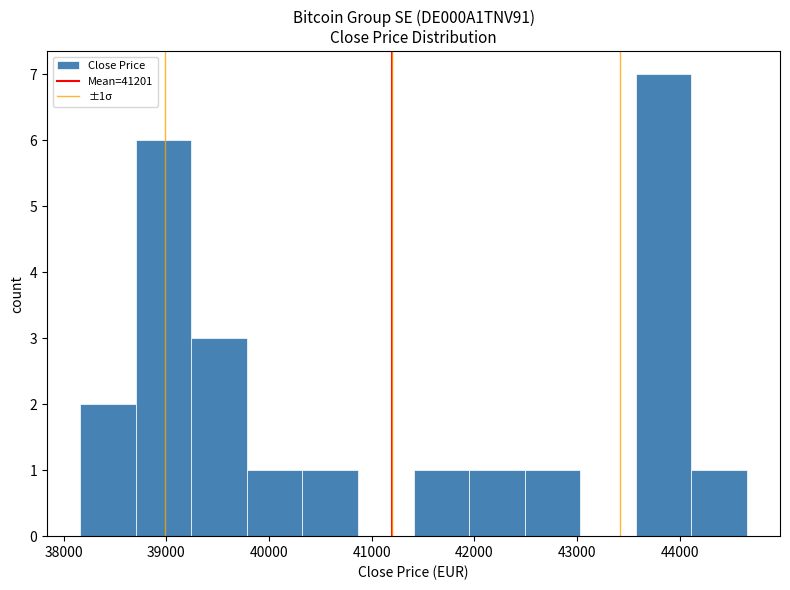

Which range on the x-axis has the tallest bar?

43600 to 44100